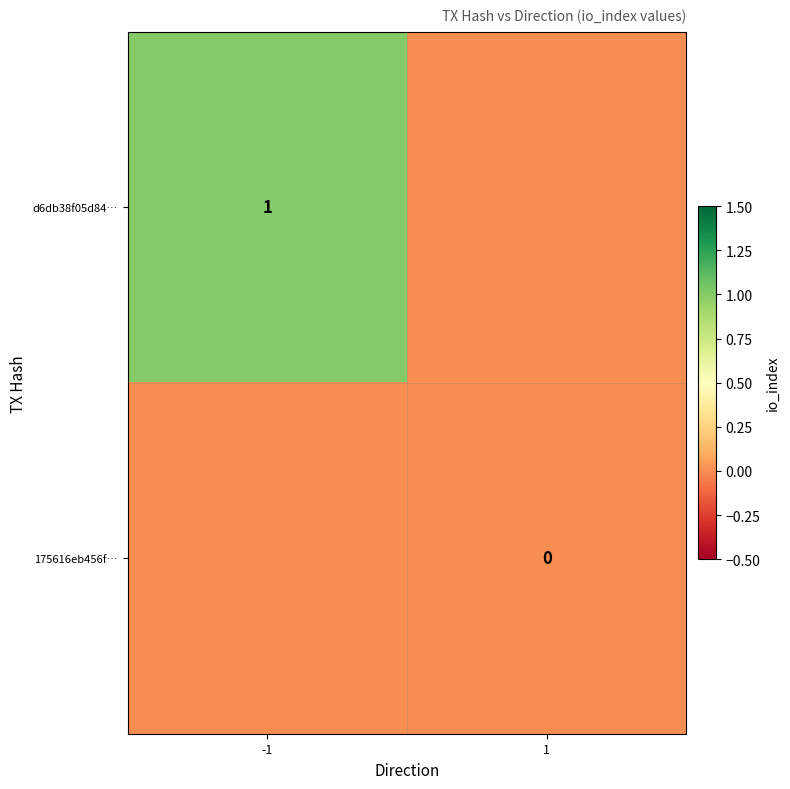

True or false: d6db38f05d84… has a value of 1 at -1.

True